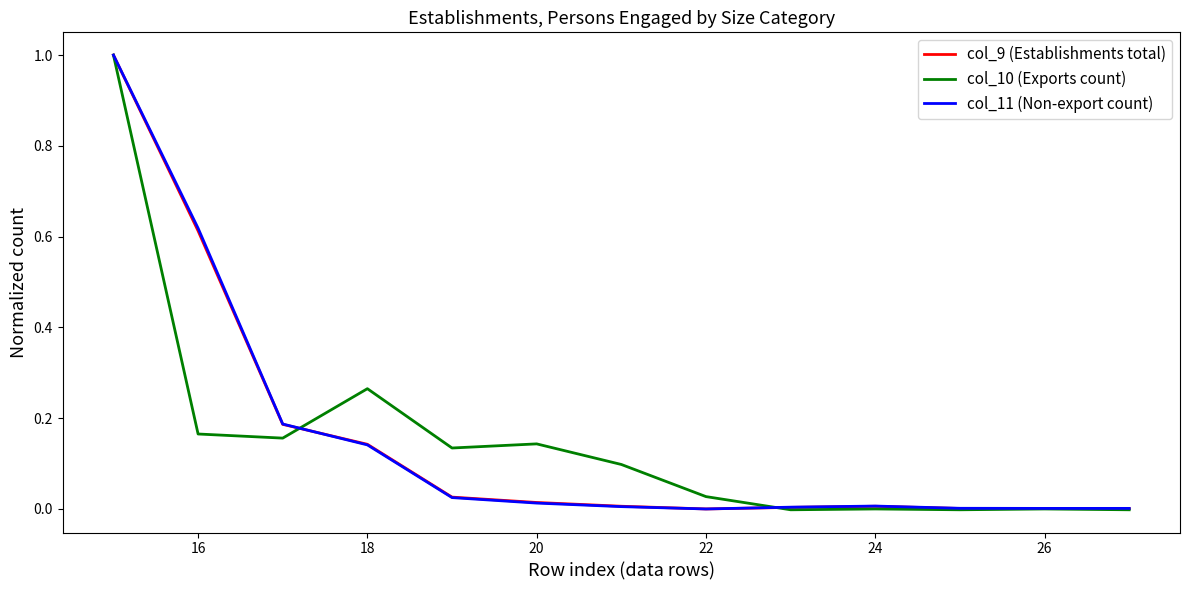

Rank the series by their average value, from highest to lowest.

col_11 (Non-export count), col_9 (Establishments total), col_10 (Exports count)